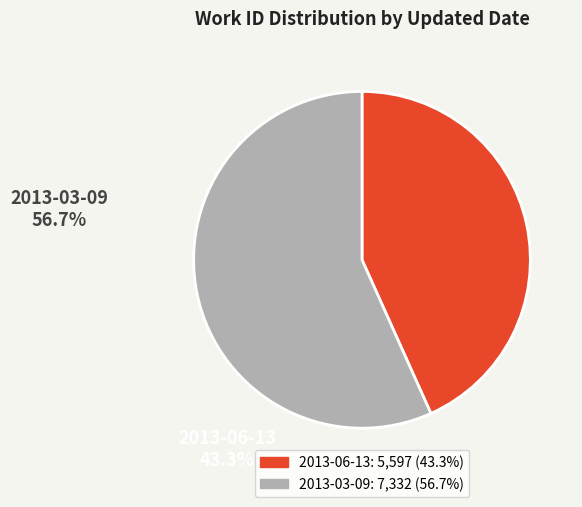

How many segments does this pie chart have?

2